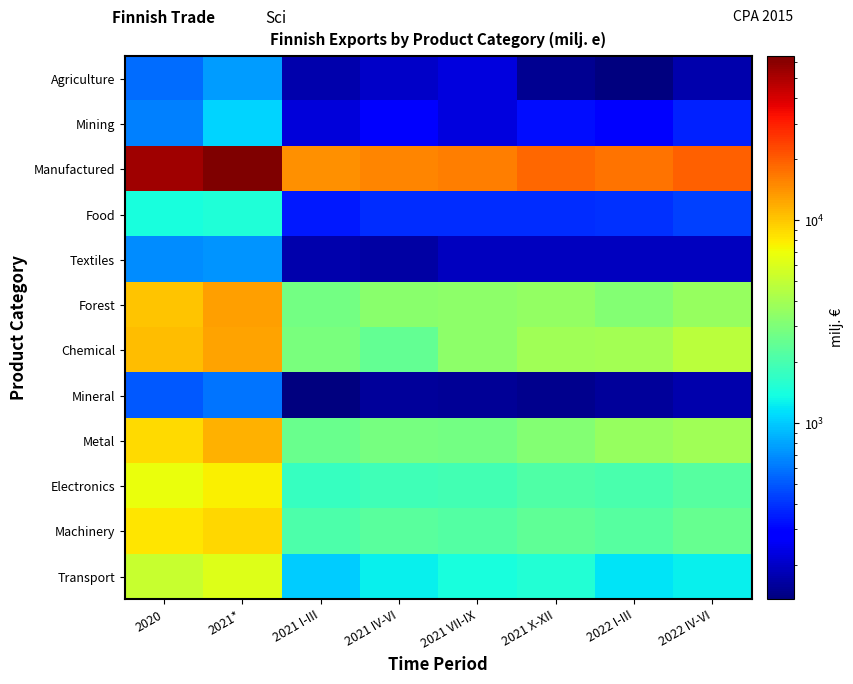

Which series has the largest range (max minus min)?

Manufactured